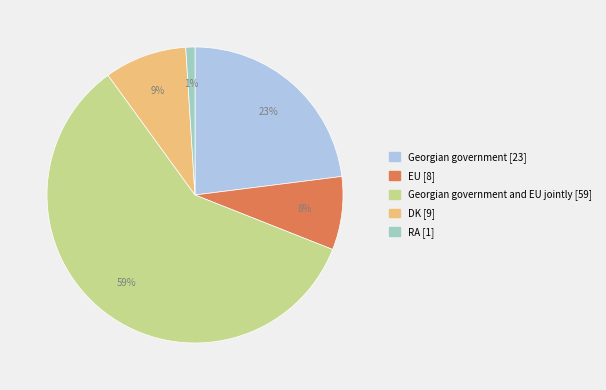

Does any single category account for the majority?

Yes